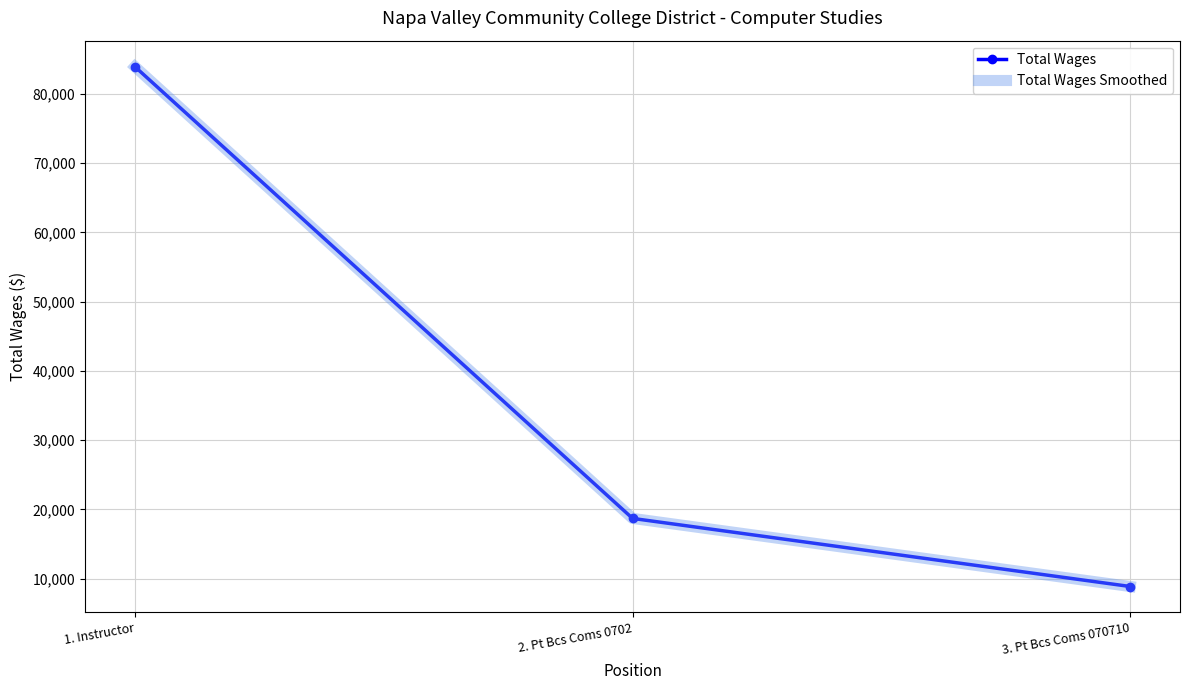

Rank the categories by Total Wages Smoothed value from highest to lowest.

1. Instructor, 2. Pt Bcs Coms 0702, 3. Pt Bcs Coms 070710